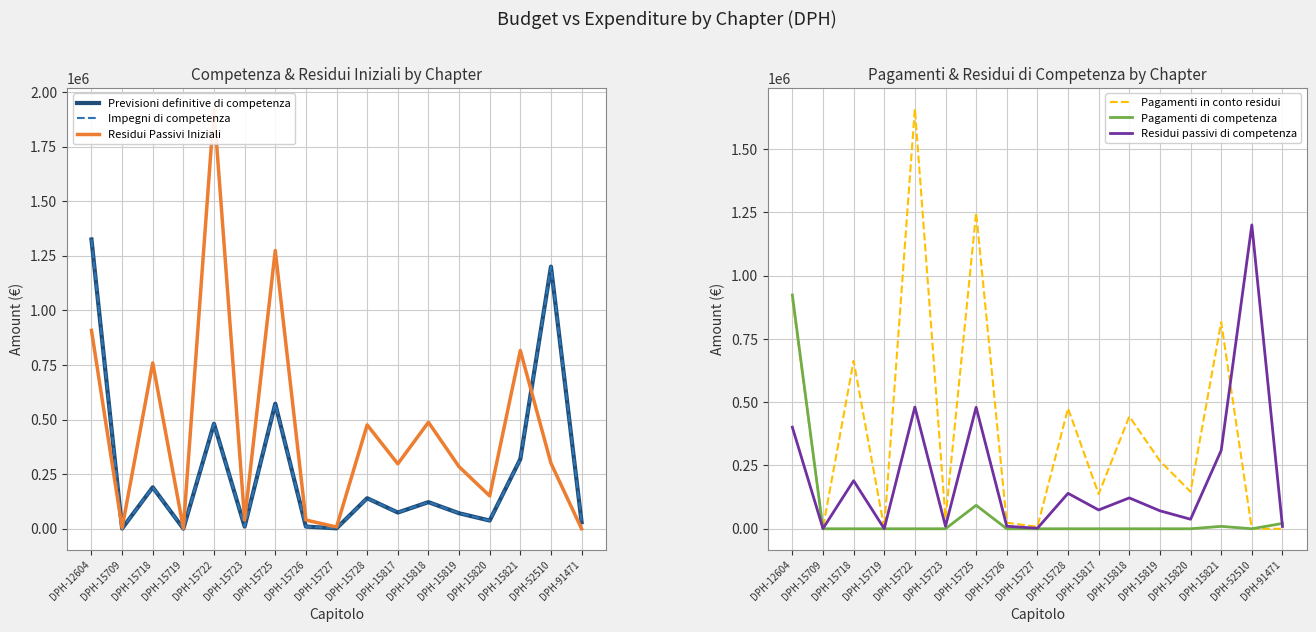

What are all the series names shown in the legend?

Previsioni definitive di competenza, Impegni di competenza, Residui Passivi Iniziali, Pagamenti in conto residui, Pagamenti di competenza, Residui passivi di competenza